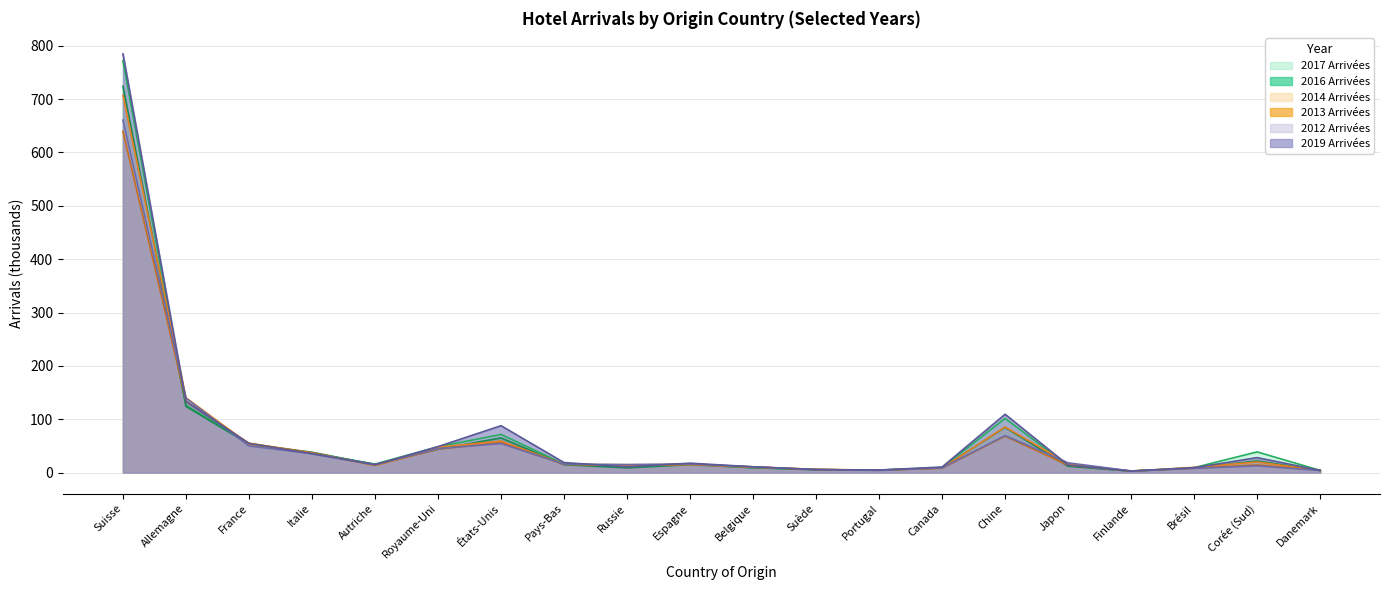

True or false: 2012 Arrivées has a value of 14.1 at Brésil.

False